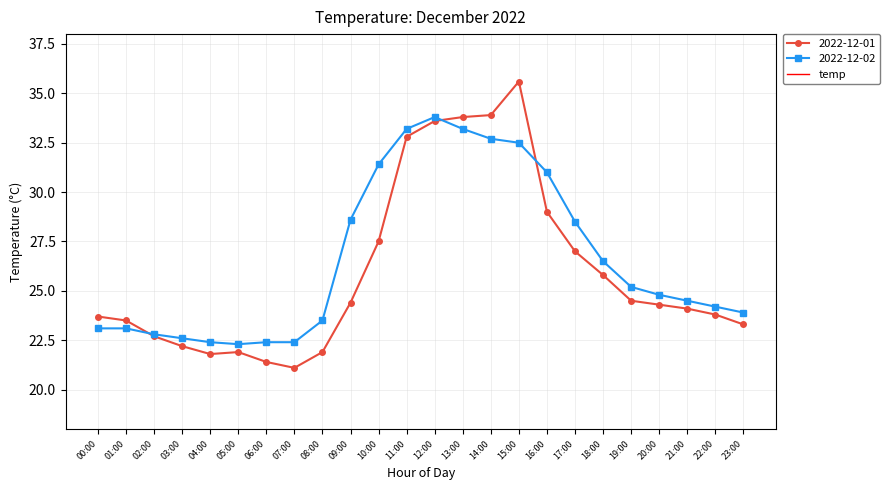

What is the difference between the 2022-12-02 values at 10:00 and 08:00?

7.9